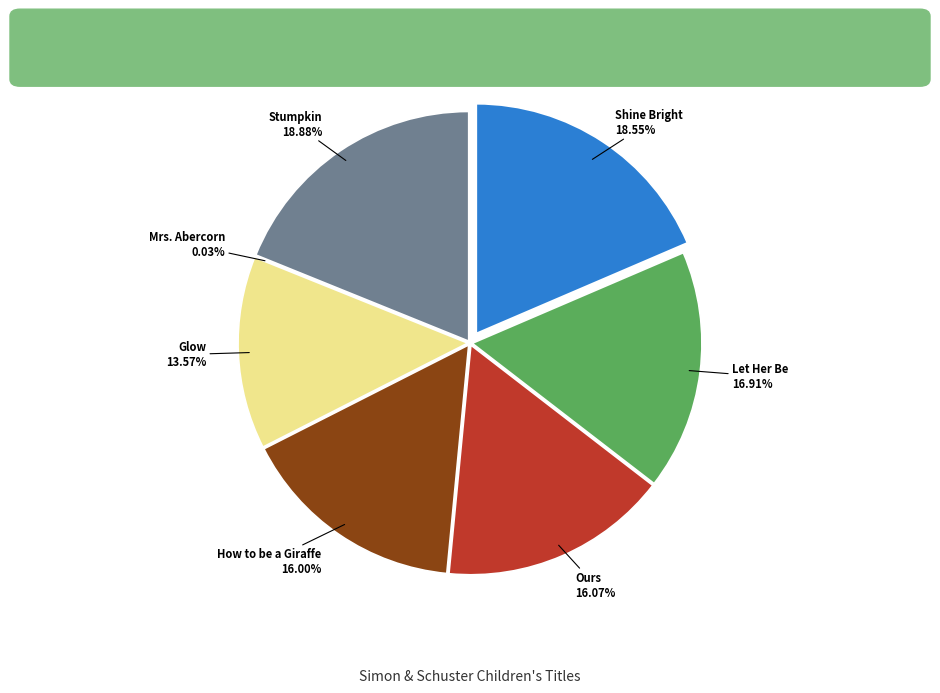

What portion of the pie excludes How to be a Giraffe?

84.0%